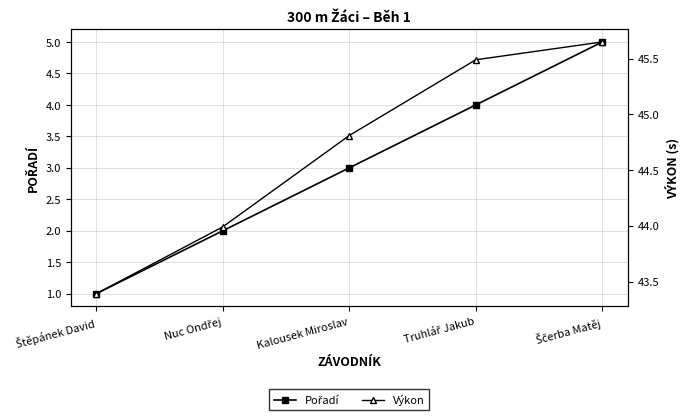

The Výkon series shows 44.0 at Nuc Ondřej. True or false?

True